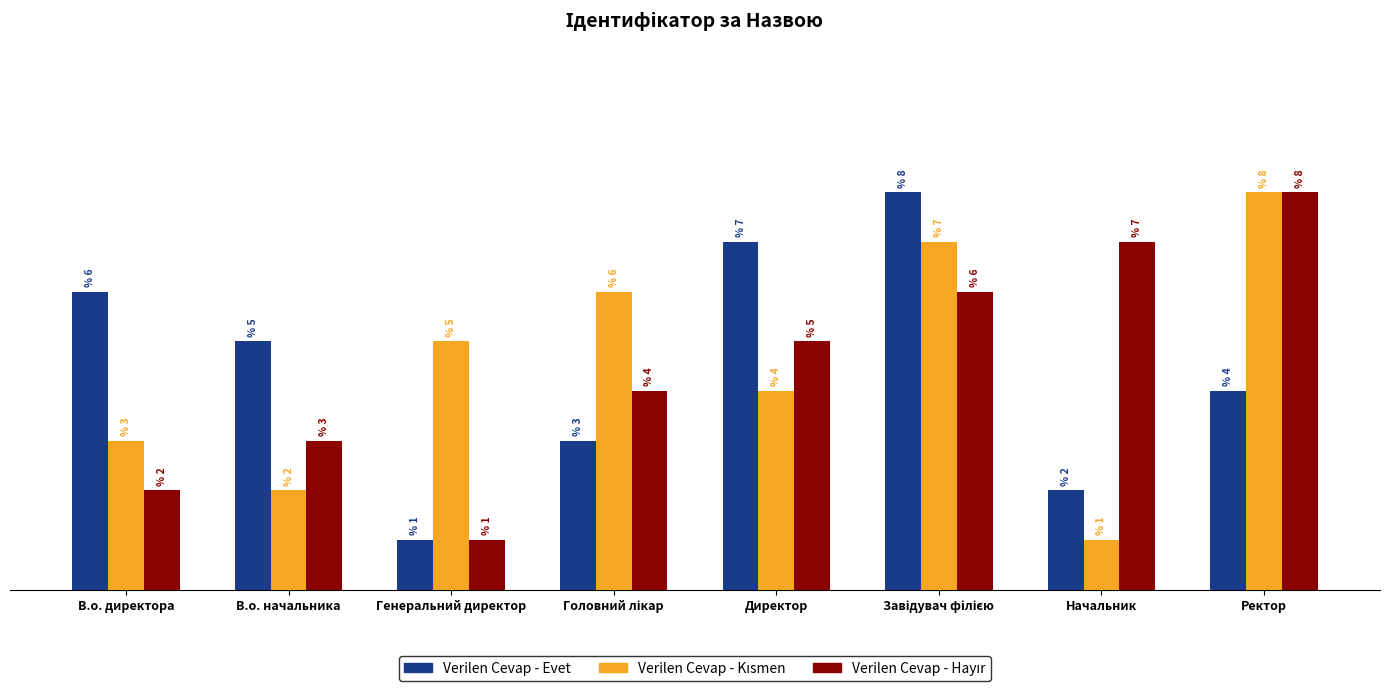

Where is Verilen Cevap - Evet nearest to the value 4?

Ректор